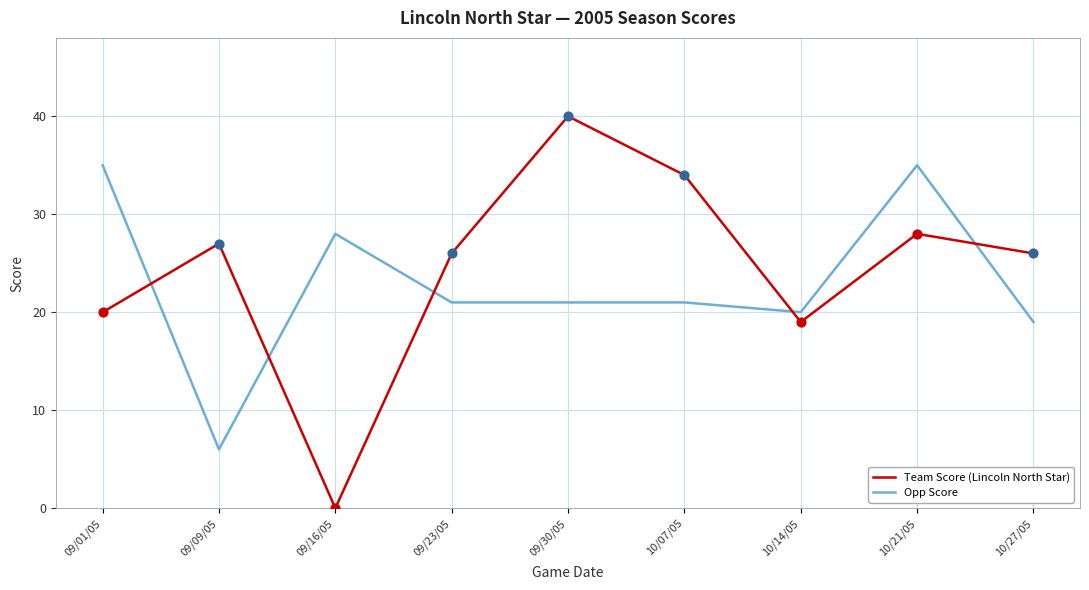

Is the value of Opp Score at 10/27/05 greater than the value of Team Score (Lincoln North Star) at 09/09/05?

No